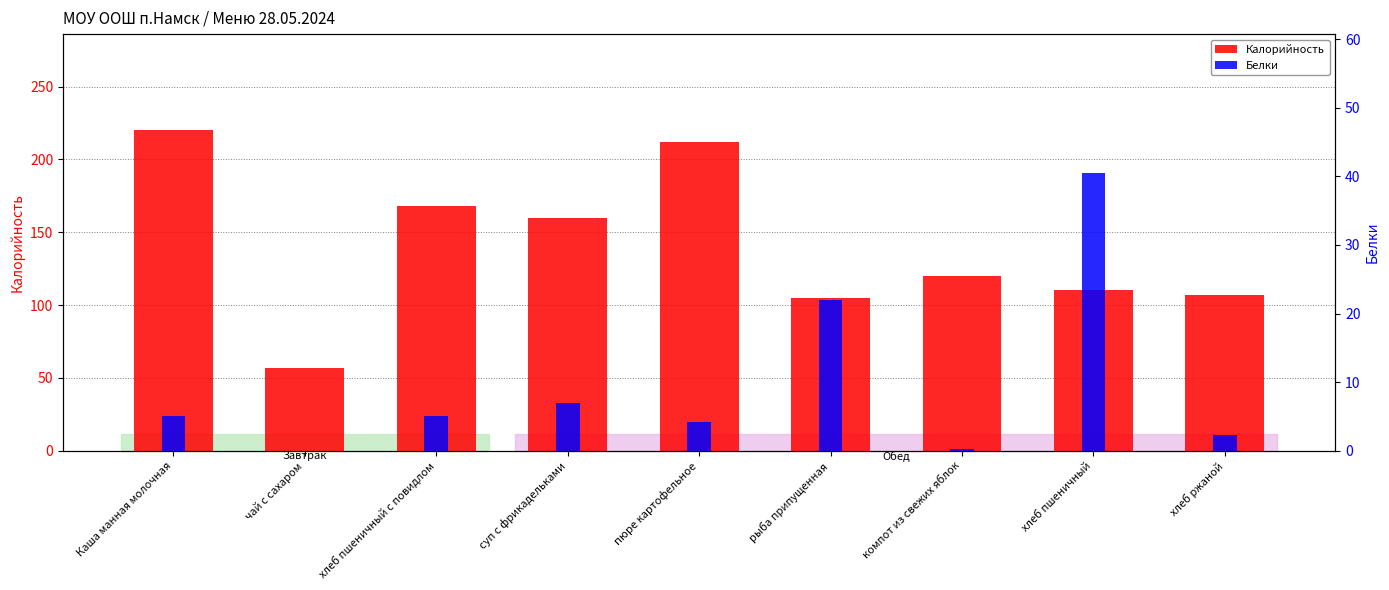

What is the sum of the Калорийность values at рыба припущенная and компот из свежих яблок?

224.9